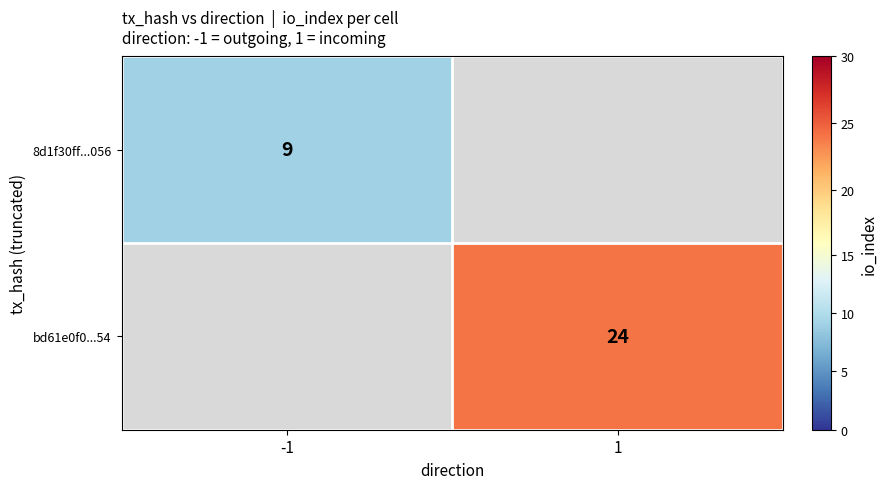

The bd61e0f0...54 series shows 24 at 1. True or false?

True